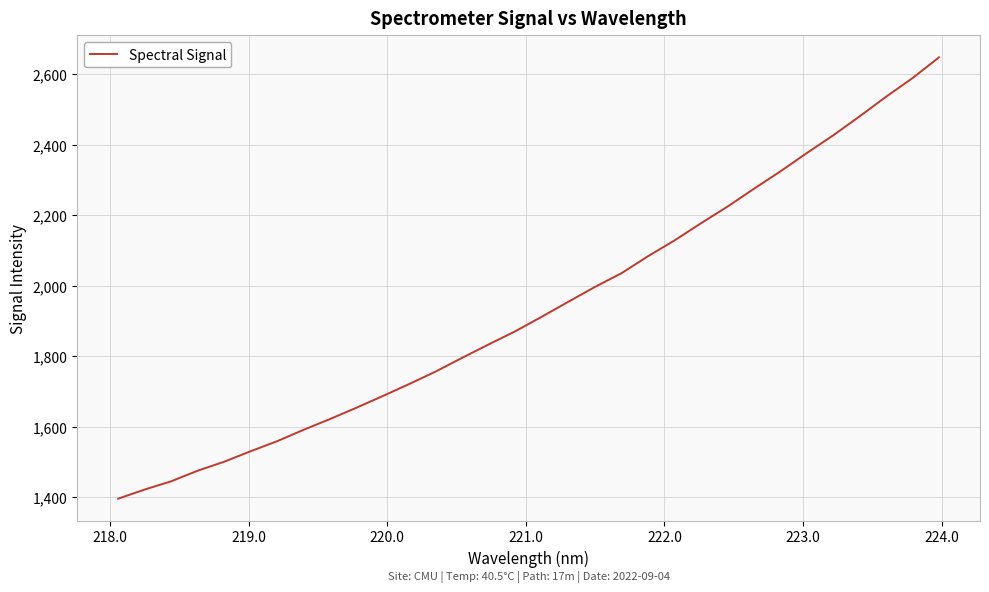

What is the maximum value shown in the chart?

2648.0